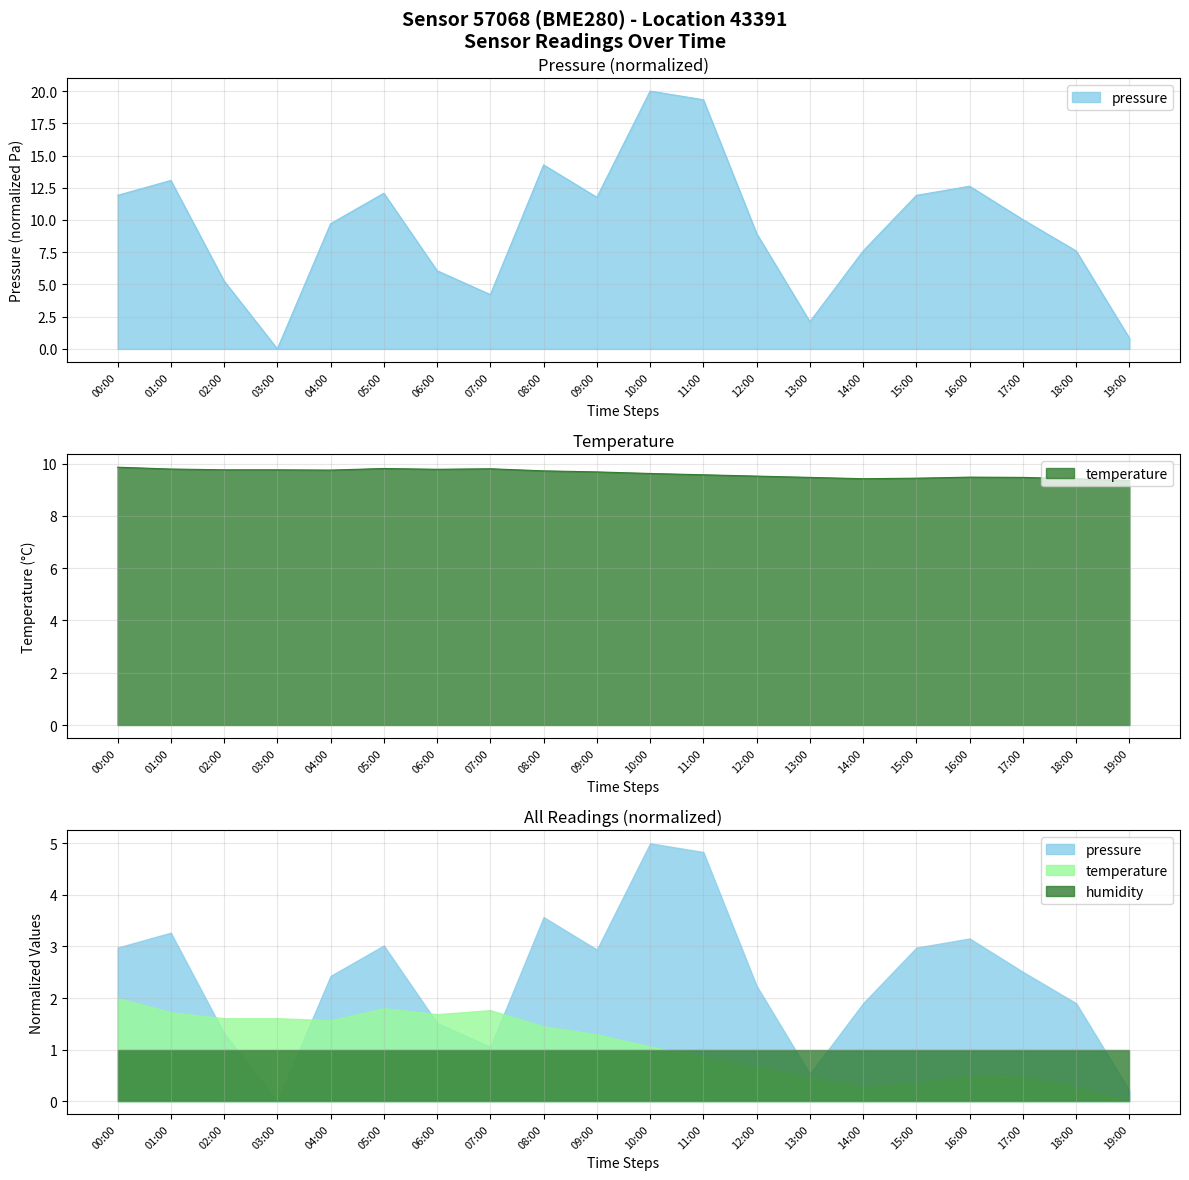

Where is pressure nearest to the value 10?

17:00